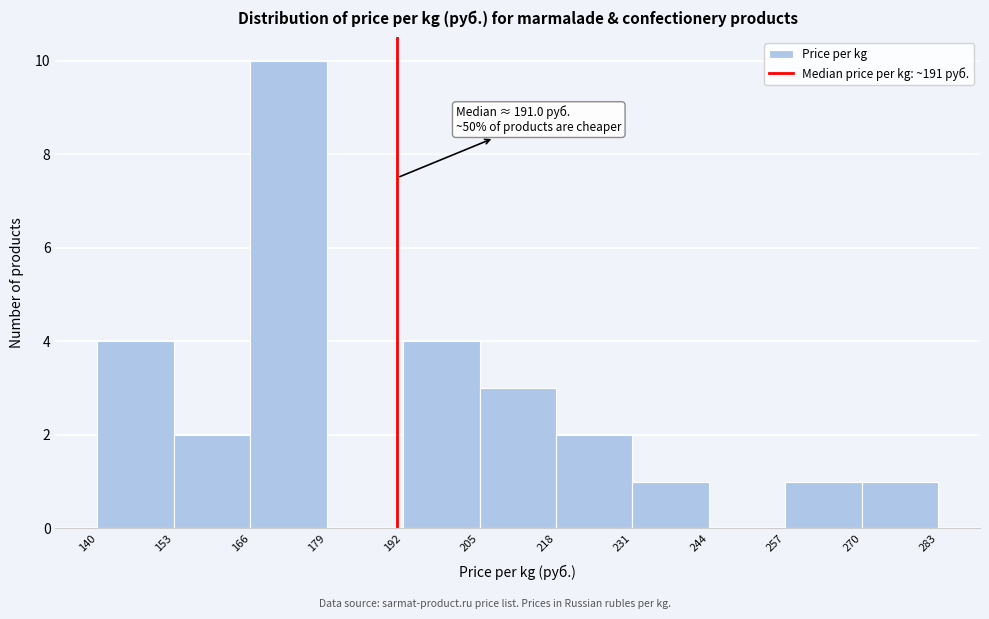

Over which range of the x-axis is the bar tallest?

166 to 179